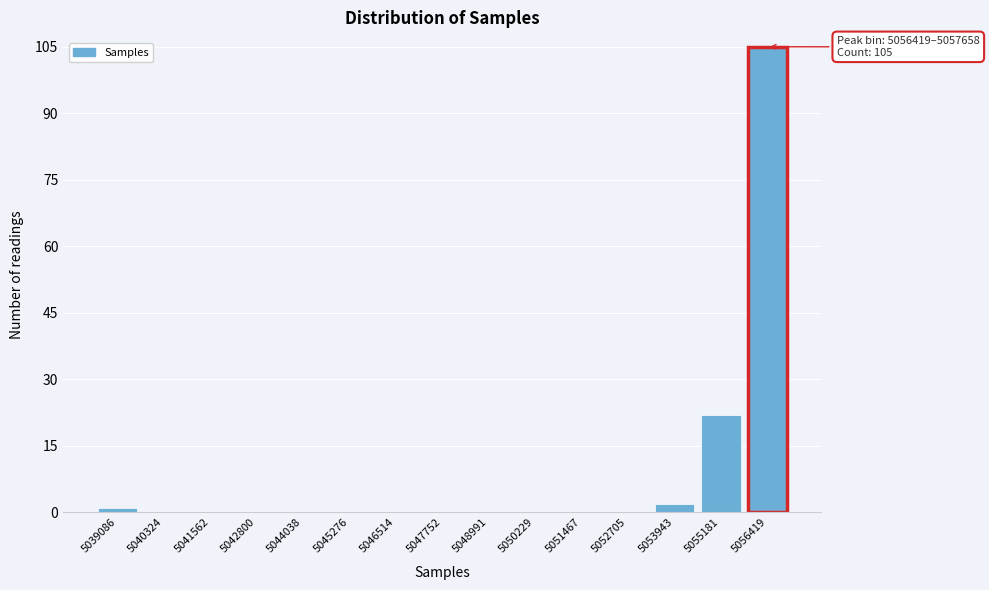

Reading right to left, what are all the values shown in this chart?

5056419=105	5055181=22	5053943=2	5052705=0	5051467=0	5050229=0	5048991=0	5047752=0	5046514=0	5045276=0	5044038=0	5042800=0	5041562=0	5040324=0	5039086=1